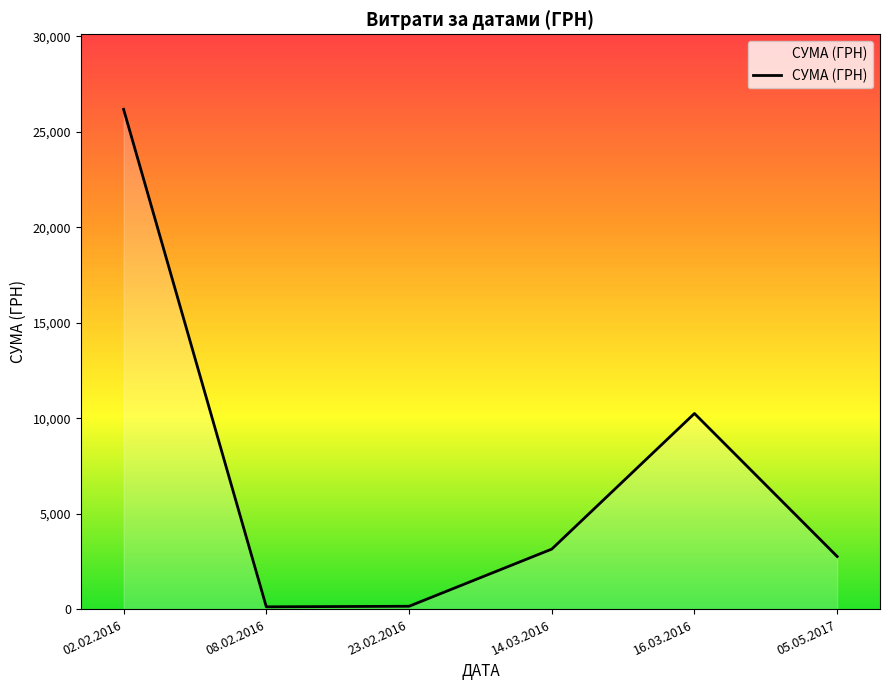

What is the greatest value displayed?

26180.8